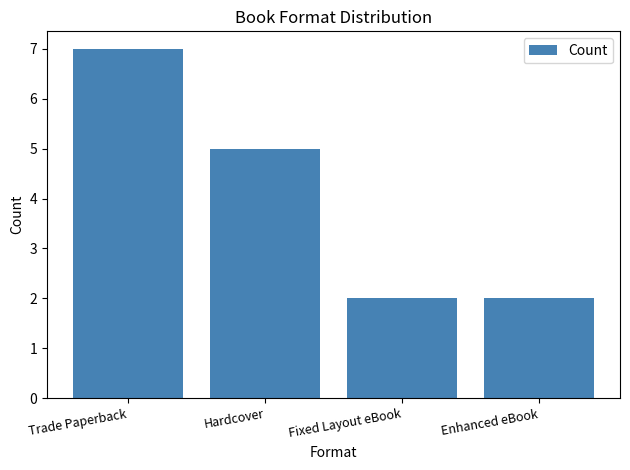

Reading left to right, transcribe all the data shown in this chart.

Trade Paperback=7	Hardcover=5	Fixed Layout eBook=2	Enhanced eBook=2